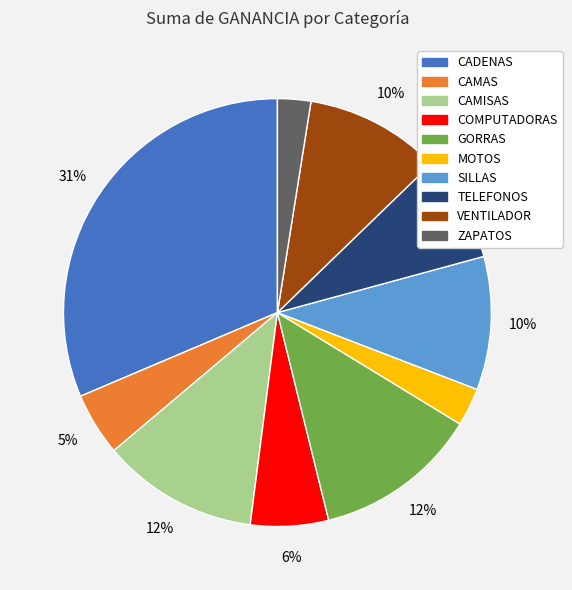

What is the ratio of the value at CAMISAS to the value at COMPUTADORAS?

2.0